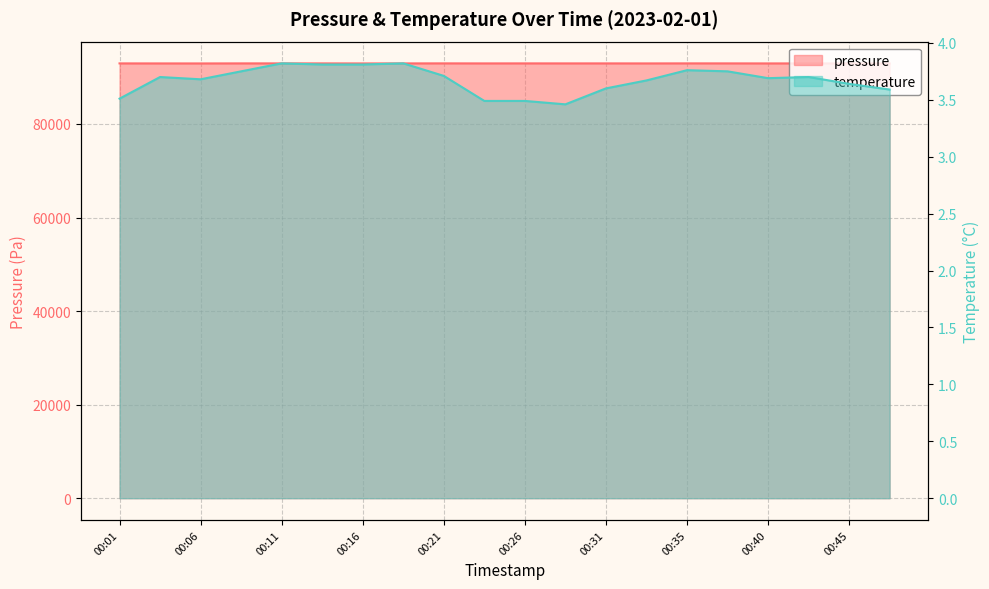

Is the value of temperature at 00:06 greater than the value of pressure at 00:08?

No